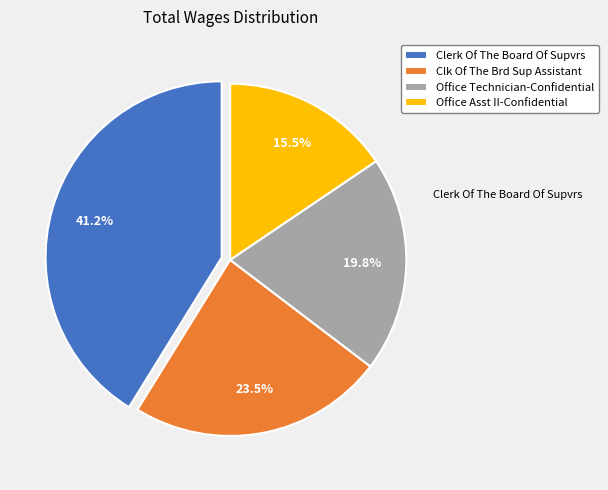

Rank the categories by value from lowest to highest.

Office Asst II-Confidential, Office Technician-Confidential, Clk Of The Brd Sup Assistant, Clerk Of The Board Of Supvrs